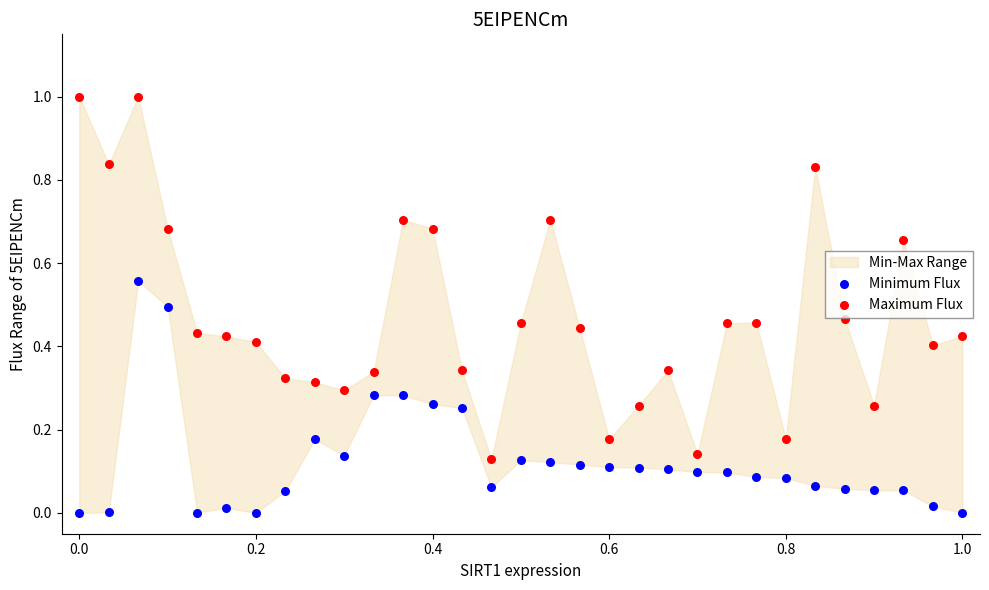

Across all data points, what is the range of Y values (max minus min)?

1.0